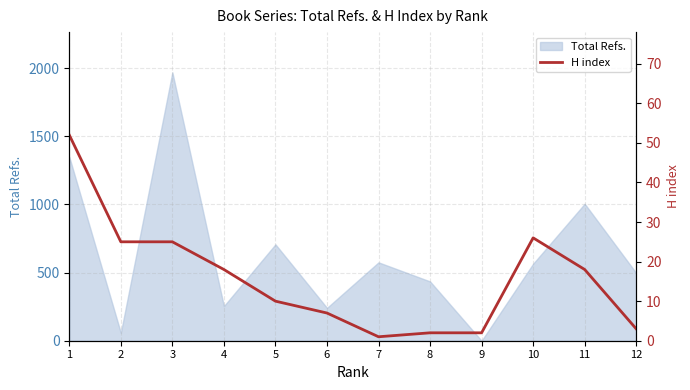

Reading right to left, list all the values displayed in this chart.

12=3	11=18	10=26	9=2	8=2	7=1	6=7	5=10	4=18	3=25	2=25	1=52